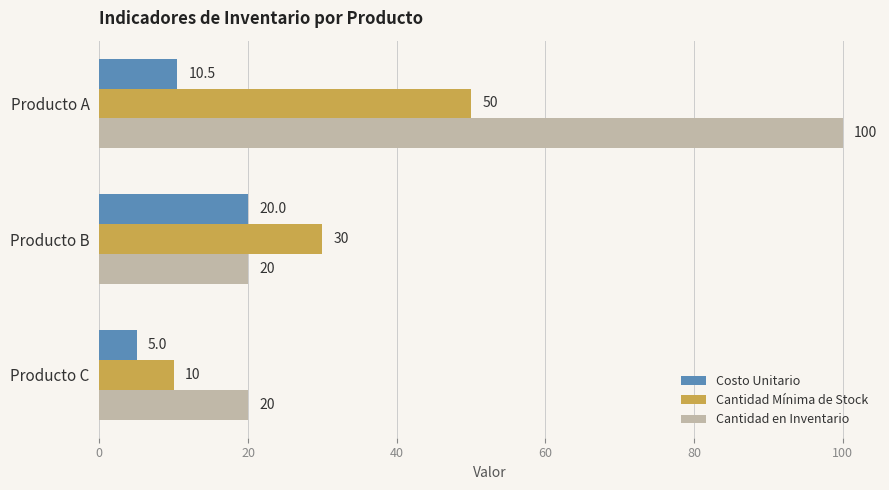

What is the sum of all Cantidad Mínima de Stock values?

90.0